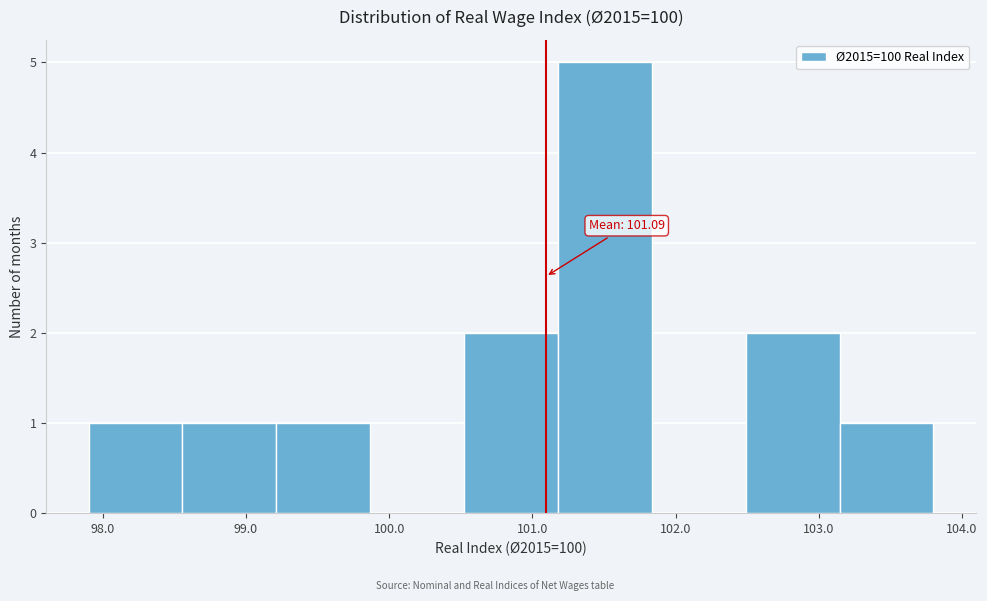

Over which range of the x-axis is the bar tallest?

101.2 to 101.8